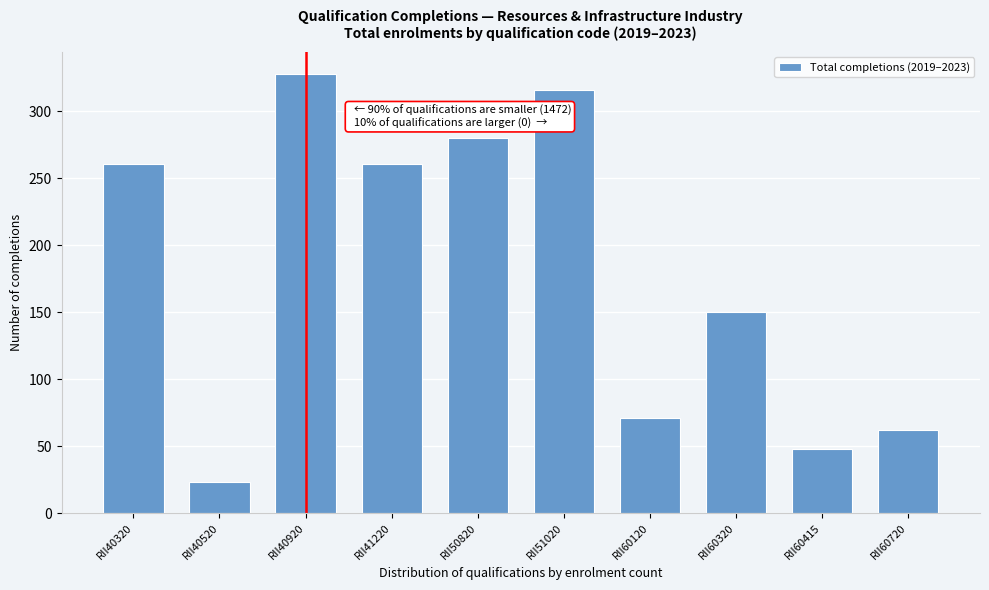

Reading left to right, transcribe all the data shown in this chart.

RII40320=261	RII40520=23	RII40920=328	RII41220=261	RII50820=280	RII51020=316	RII60120=71	RII60320=150	RII60415=48	RII60720=62